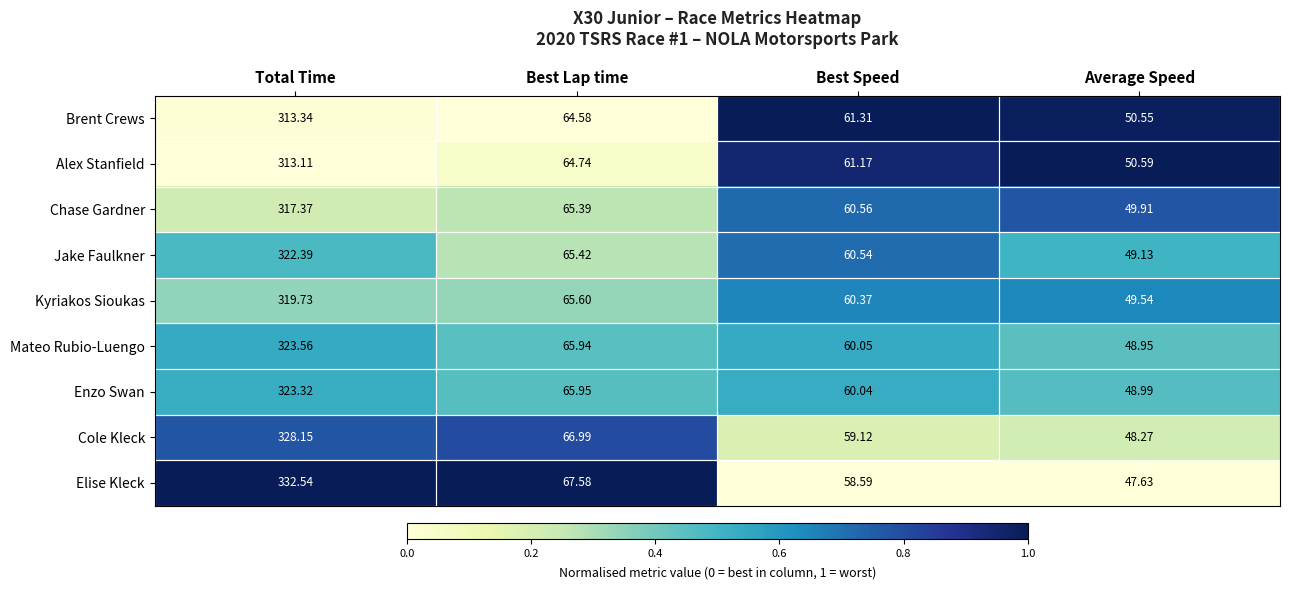

At which label does Elise Kleck first exceed 67?

Total Time